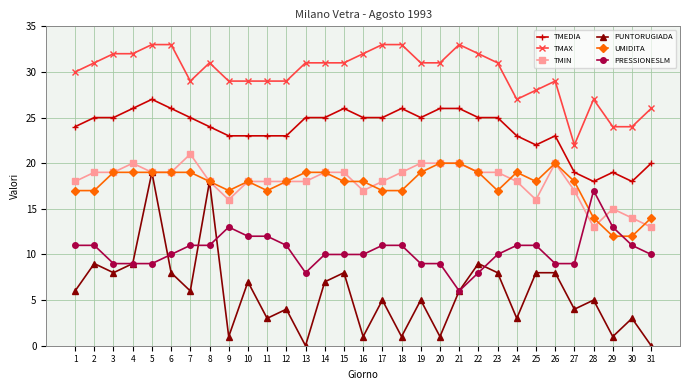

Reading left to right, what are all the values shown in this chart?

TMEDIA: 24	25	25	26	27	26	25	24	23	23	23	23	25	25	26	25	25	26	25	26	26	25	25	23	22	23	19	18	19	18	20
TMAX: 30	31	32	32	33	33	29	31	29	29	29	29	31	31	31	32	33	33	31	31	33	32	31	27	28	29	22	27	24	24	26
TMIN: 18	19	19	20	19	19	21	18	16	18	18	18	18	19	19	17	18	19	20	20	20	19	19	18	16	20	17	13	15	14	13
PUNTORUGIADA: 6	9	8	9	19	8	6	18	1	7	3	4	0	7	8	1	5	1	5	1	6	9	8	3	8	8	4	5	1	3	0
UMIDITA: 17	17	19	19	19	19	19	18	17	18	17	18	19	19	18	18	17	17	19	20	20	19	17	19	18	20	18	14	12	12	14
PRESSIONESLM: 11	11	9	9	9	10	11	11	13	12	12	11	8	10	10	10	11	11	9	9	6	8	10	11	11	9	9	17	13	11	10